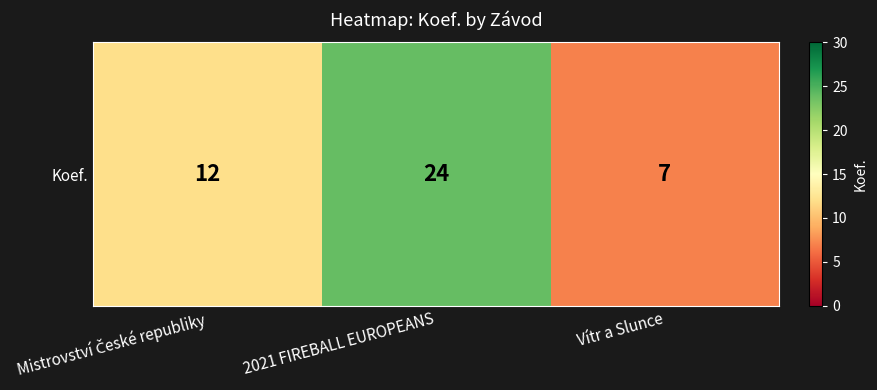

What is the change in value from Mistrovství České republiky to 2021 FIREBALL EUROPEANS?

+12